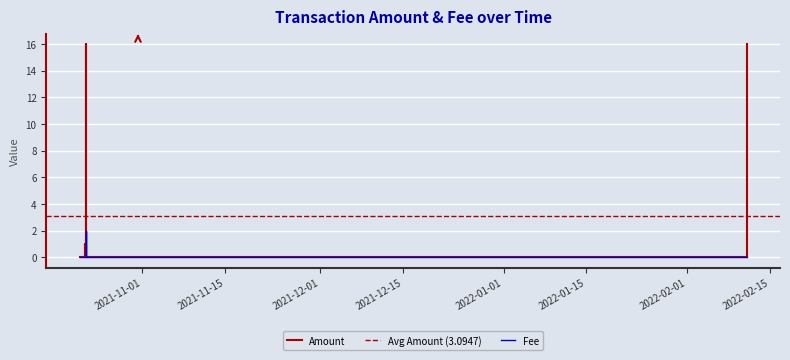

Reading left to right, extract all data points from this chart.

Amount: 0.0	1.0	0.1	16.0	1.0	0.0	0.0	0.0	0.0	0.0	16.0
Fee: 0.0	0.0	0.0	2.0	0.0	0.0	0.0	0.0	0.0	0.0	0.0